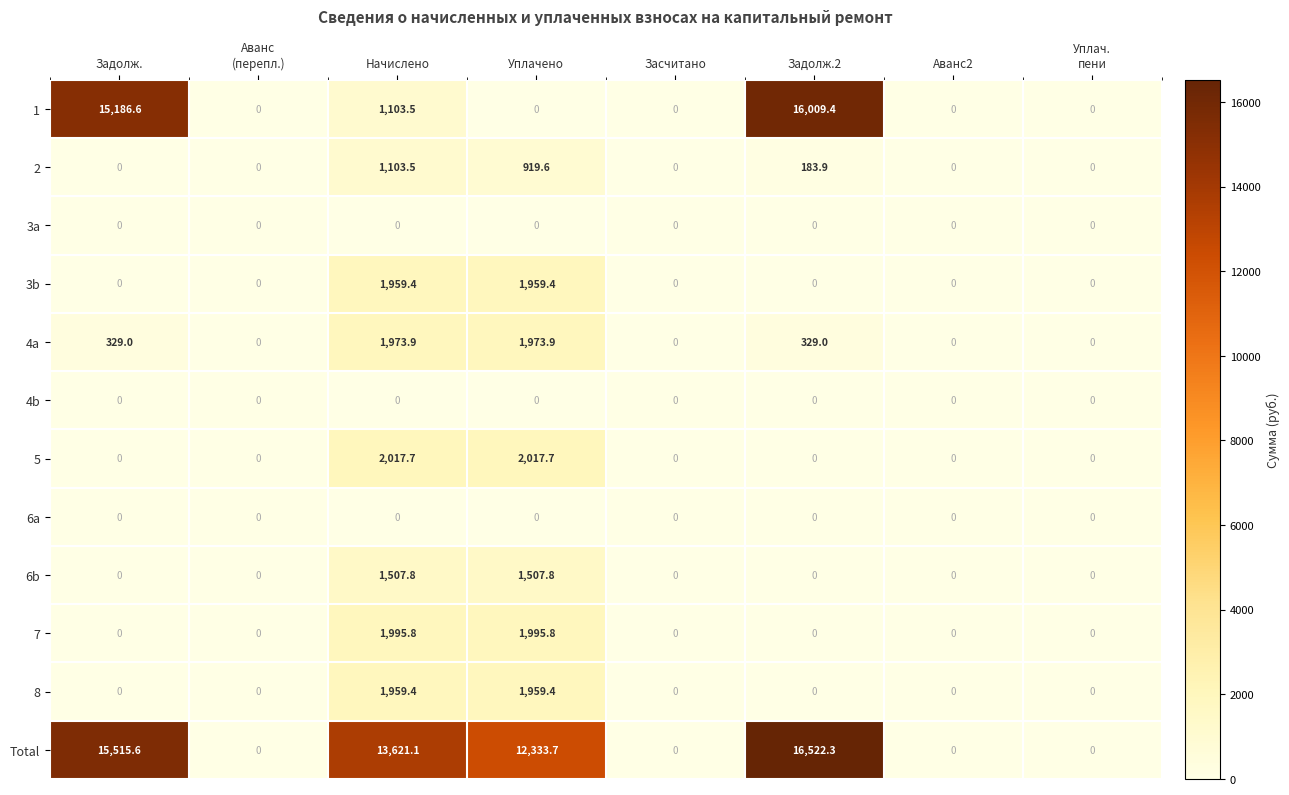

How many data points does each series have?

8